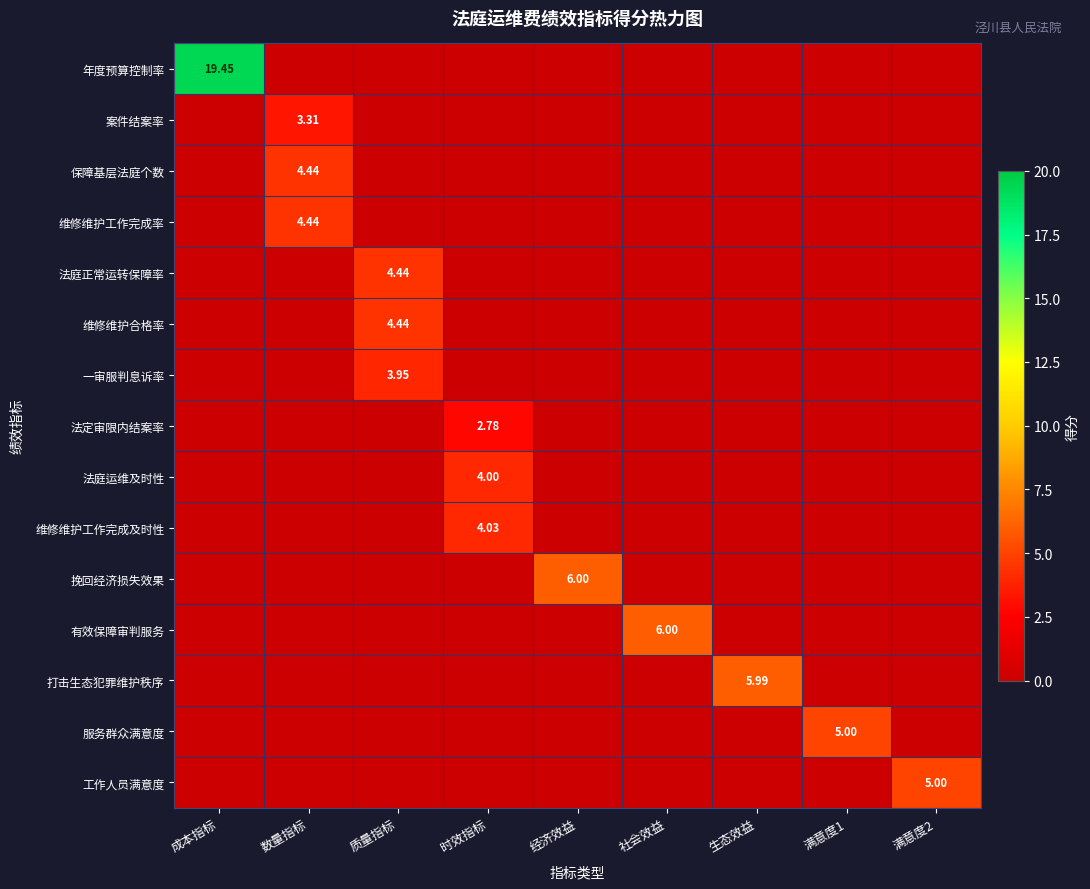

Which series has the largest total across all categories?

年度预算控制率